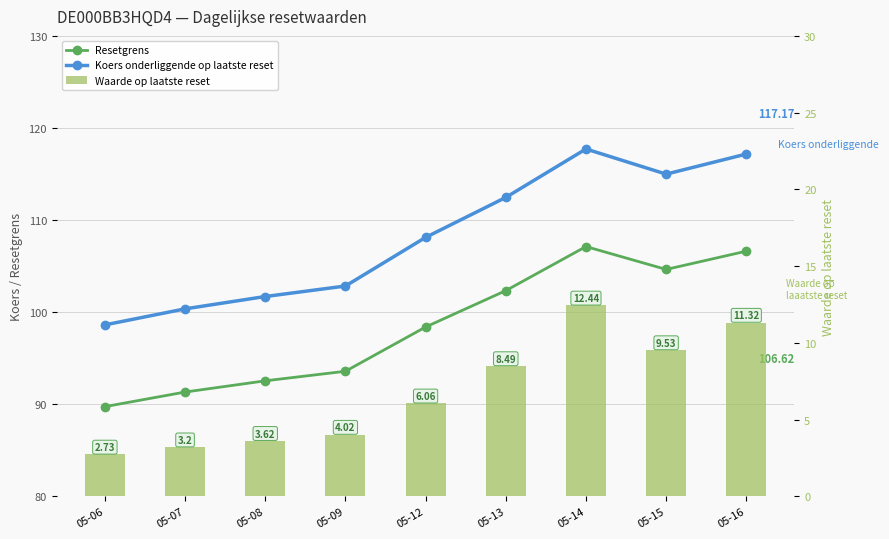

Reading left to right, transcribe all the data shown in this chart.

Resetgrens: 89.7	91.3	92.5	93.6	98.4	102.3	107.1	104.6	106.6
Koers onderliggende op laatste reset: 98.6	100.4	101.7	102.8	108.1	112.5	117.7	115.0	117.2
Waarde op laatste reset: 2.7	3.2	3.6	4.0	6.1	8.5	12.4	9.5	11.3